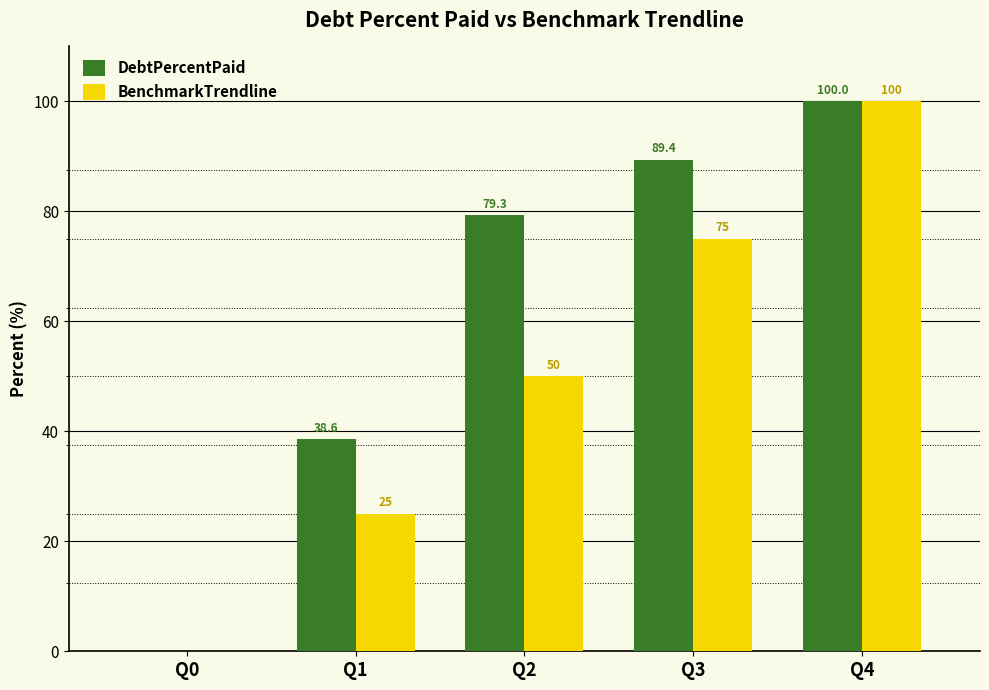

Count the number of categories in the chart.

5